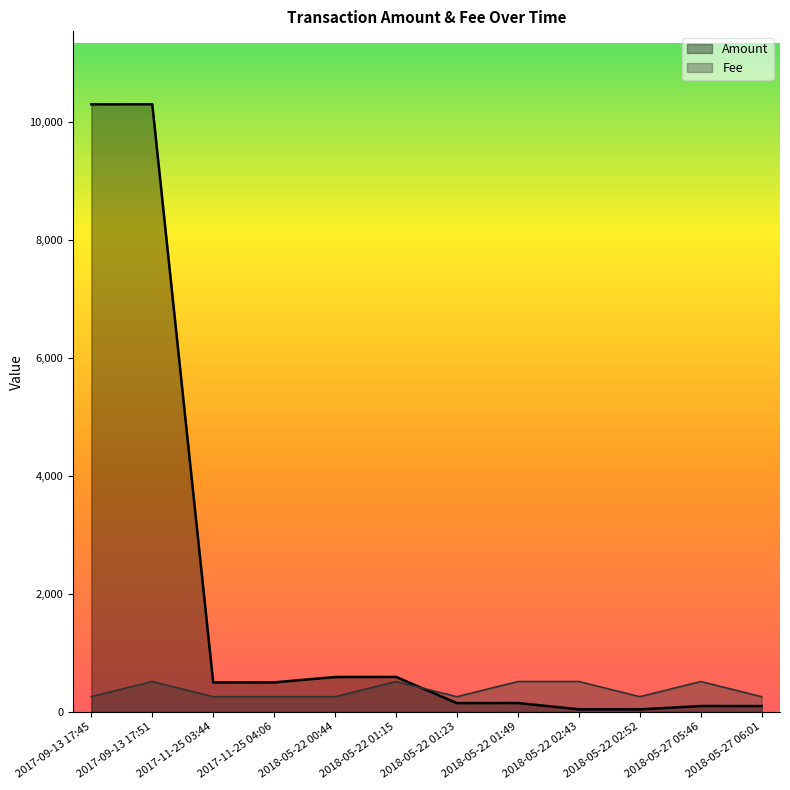

True or false: Fee has a value of 514.7 at 2017-09-13 17:51.

True